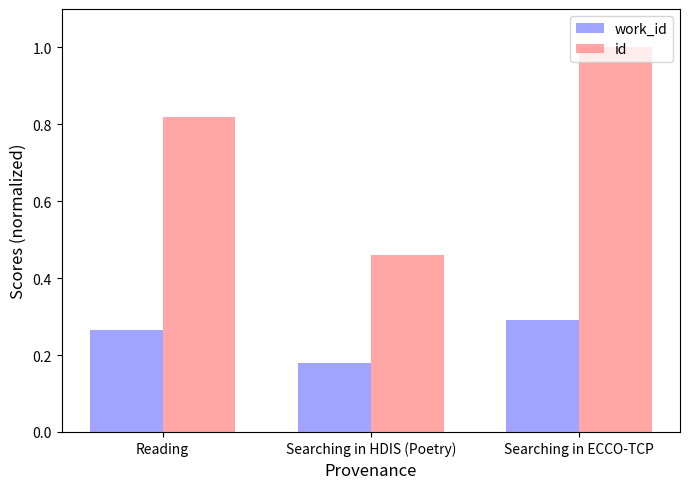

What is the sum of the work_id values at Searching in ECCO-TCP and Reading?

0.6